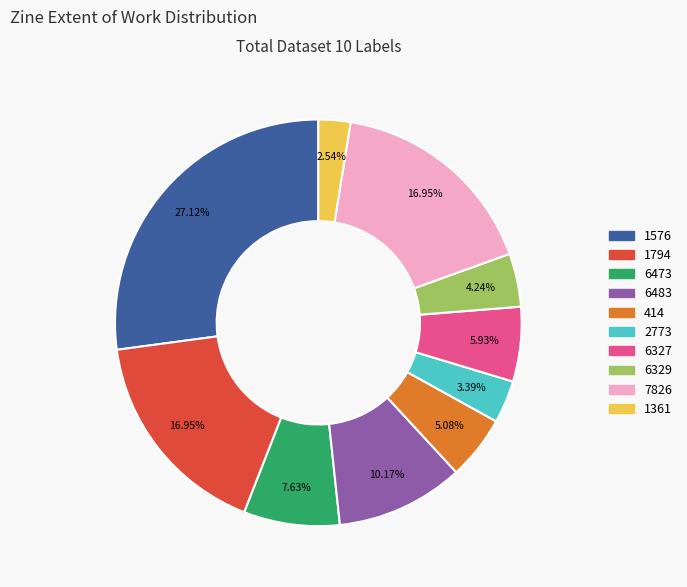

Between 2773 and 414, which is larger?

414